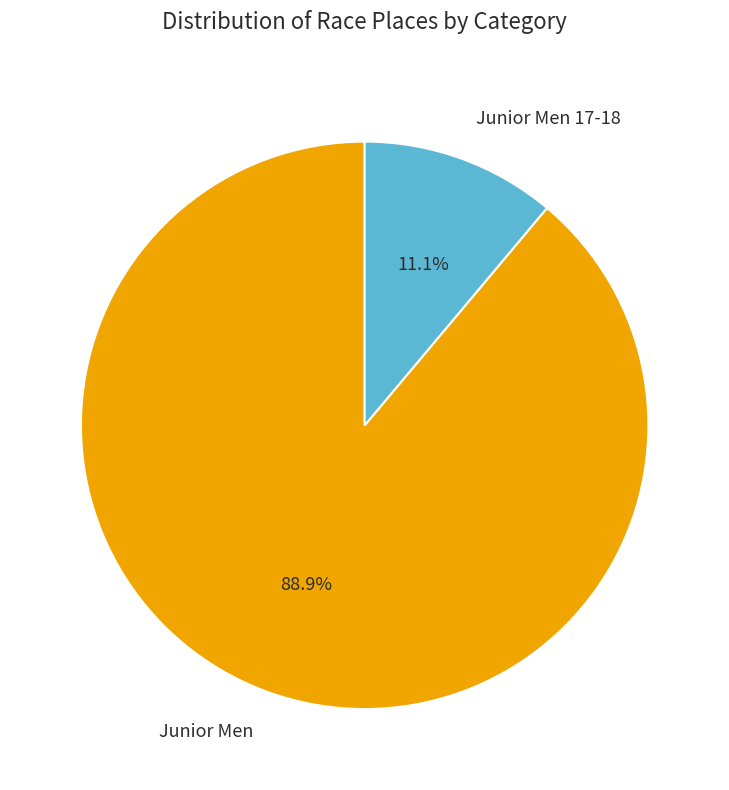

To the nearest percent, what portion does Junior Men represent?

89%